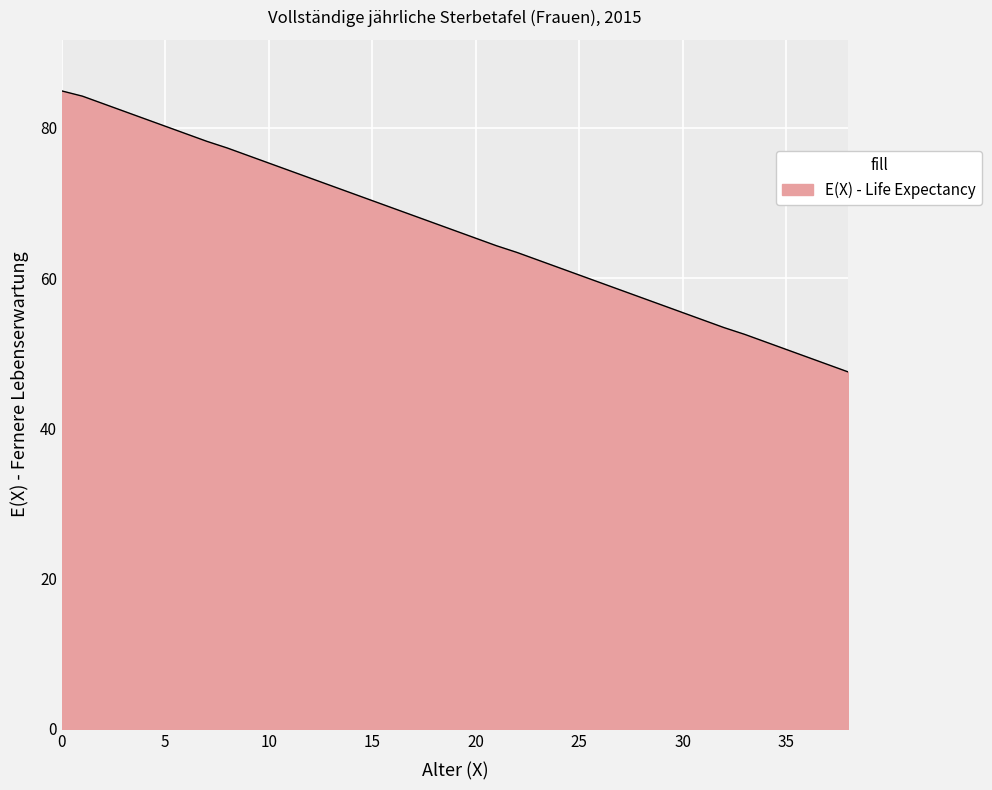

What is the minimum value shown in the chart?

47.5